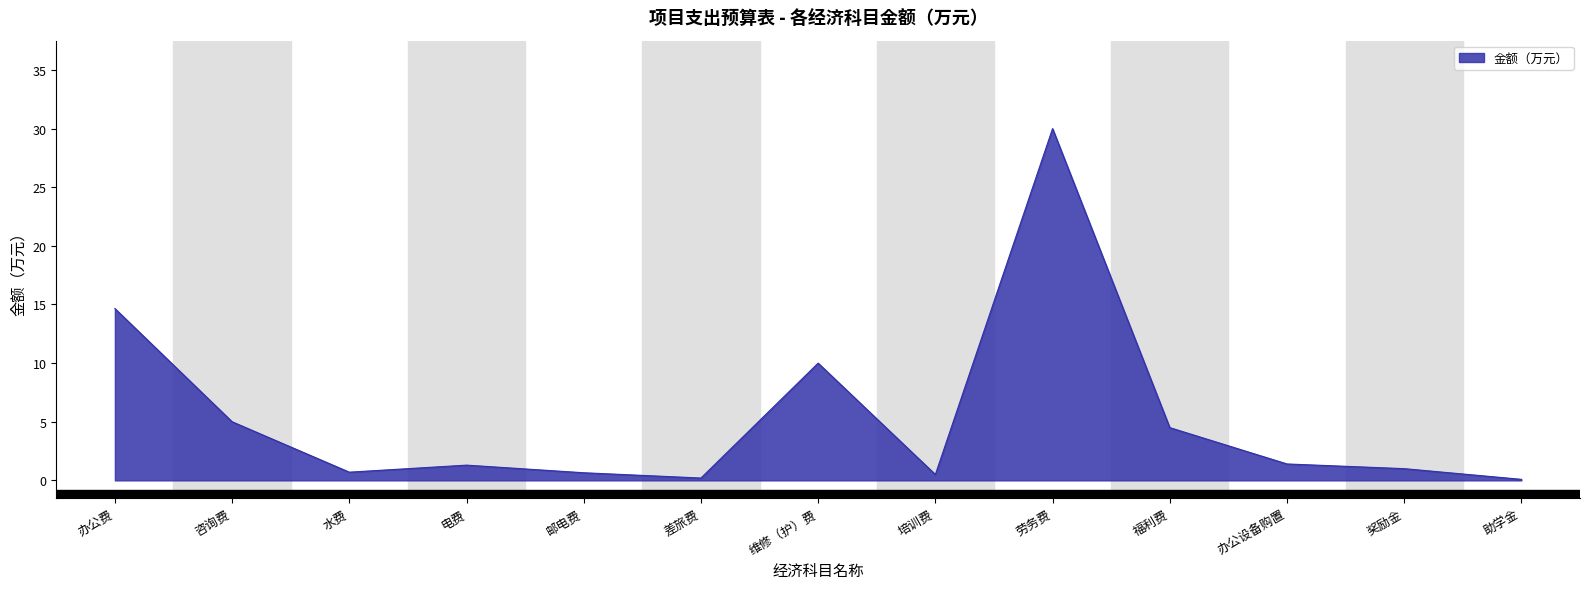

What position from the right is 福利费?

4